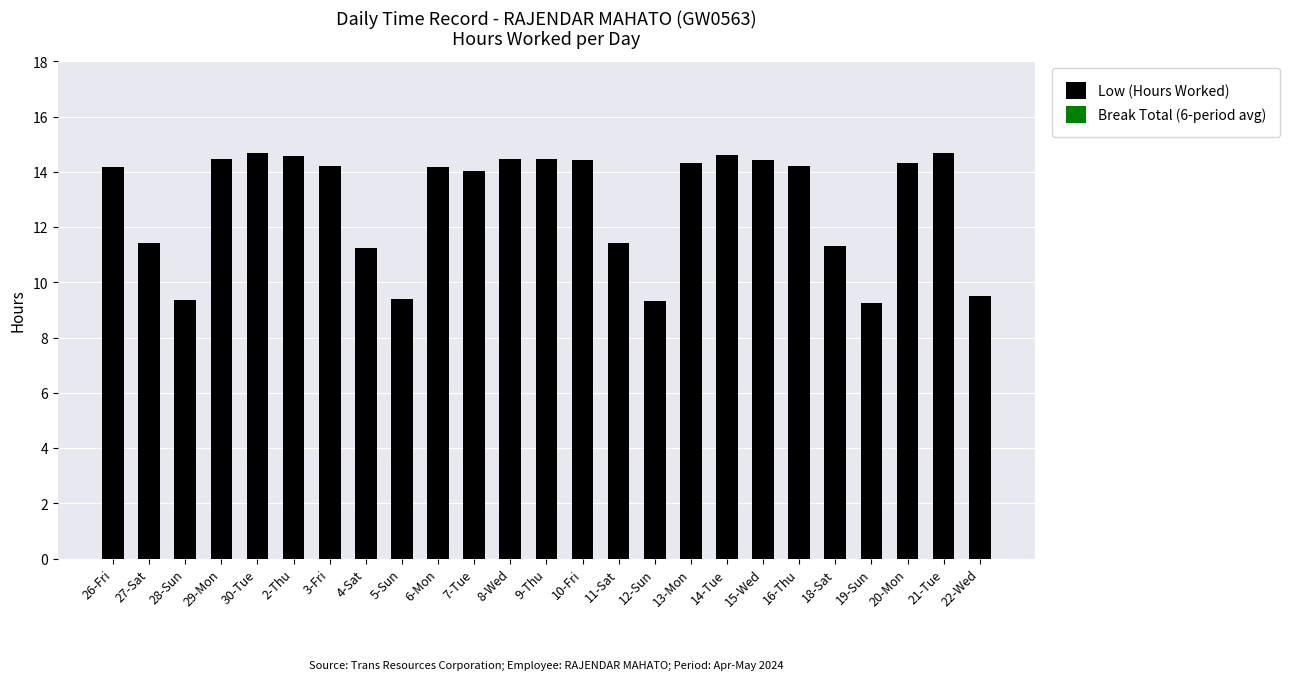

What is the change in value from 27-Sat to 12-Sun?

-2.1